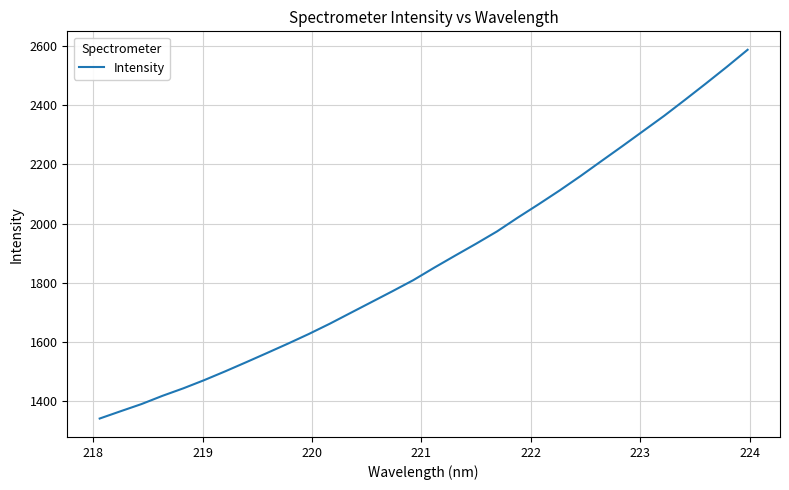

Is this an area chart (filled region under the line)?

No